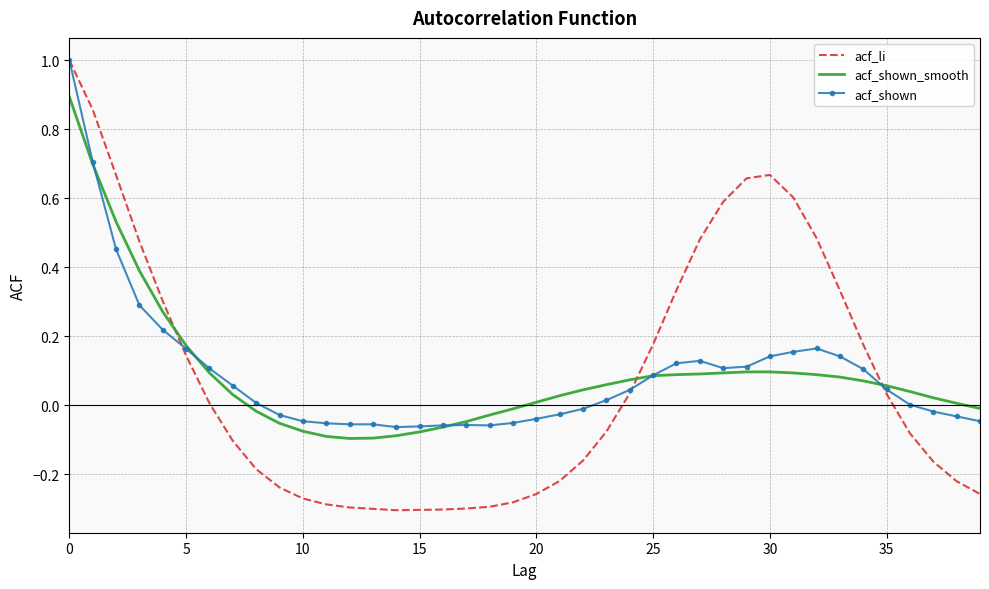

True or false: acf_shown_smooth and acf_li cross at least once.

True